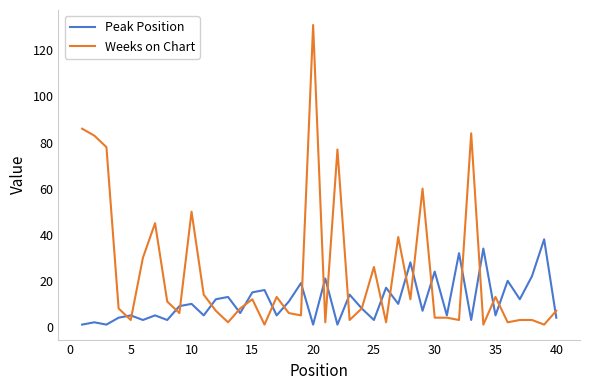

What is the highest value of the Weeks on Chart series?

131